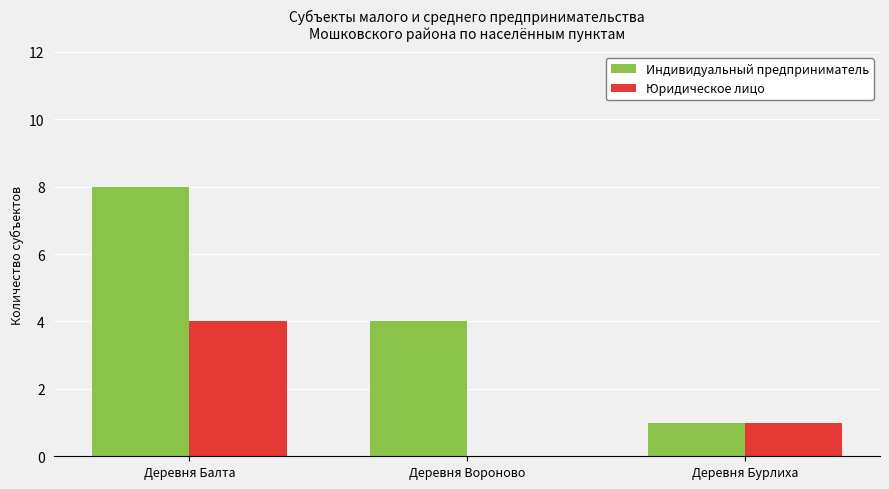

What is the total value across all series at Деревня Балта?

12